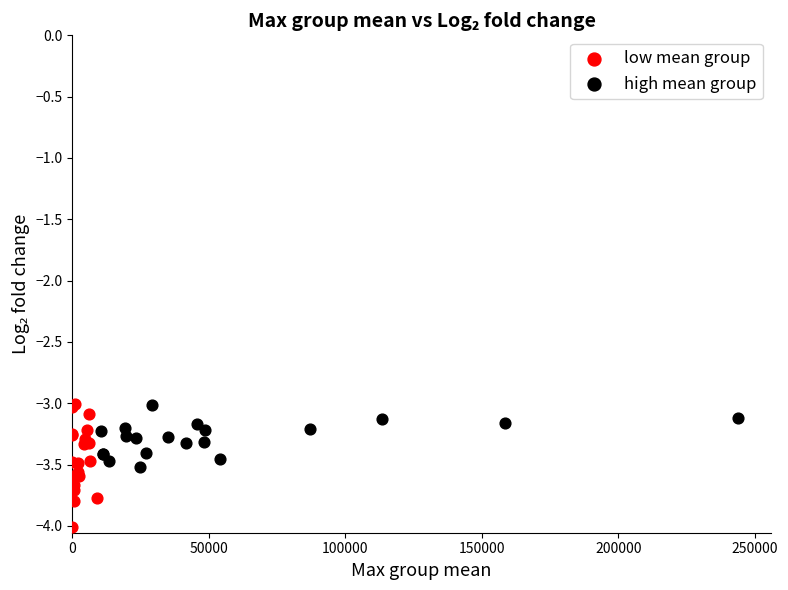

Which series has the largest Y range (max minus min)?

low mean group